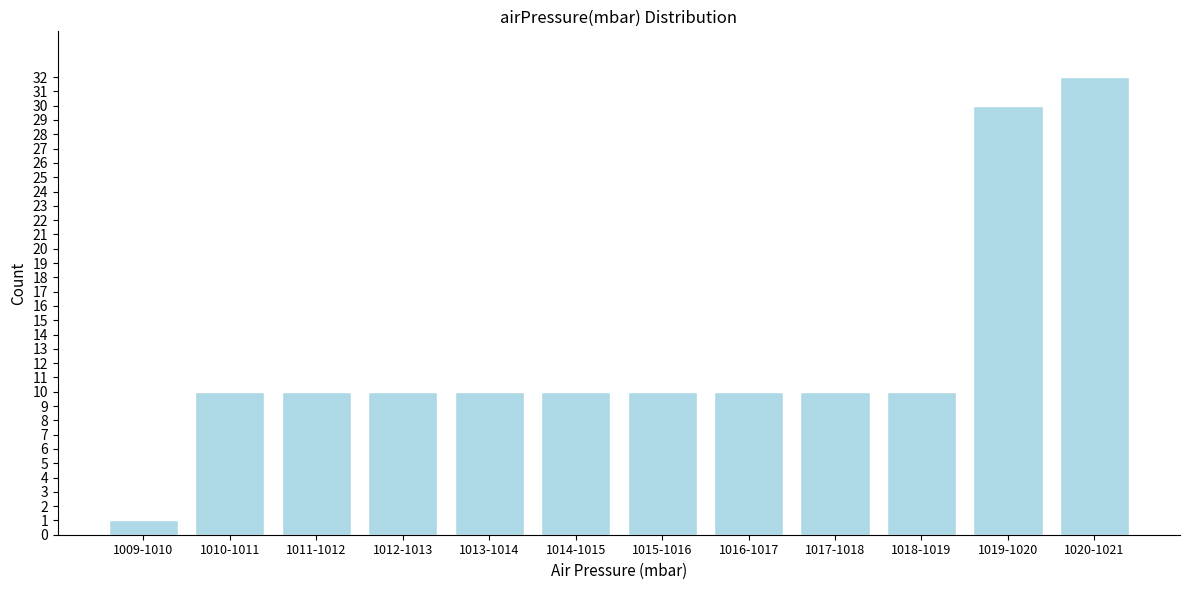

Reading left to right, list all the values displayed in this chart.

1	10	10	10	10	10	10	10	10	10	30	32